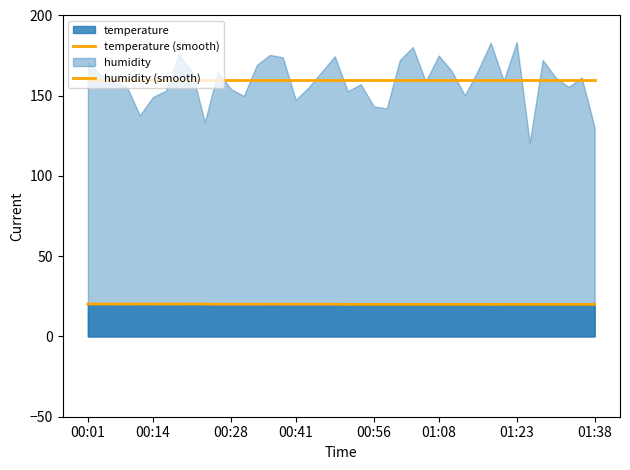

The humidity (smooth) series shows 105.1 at 01:08. True or false?

False